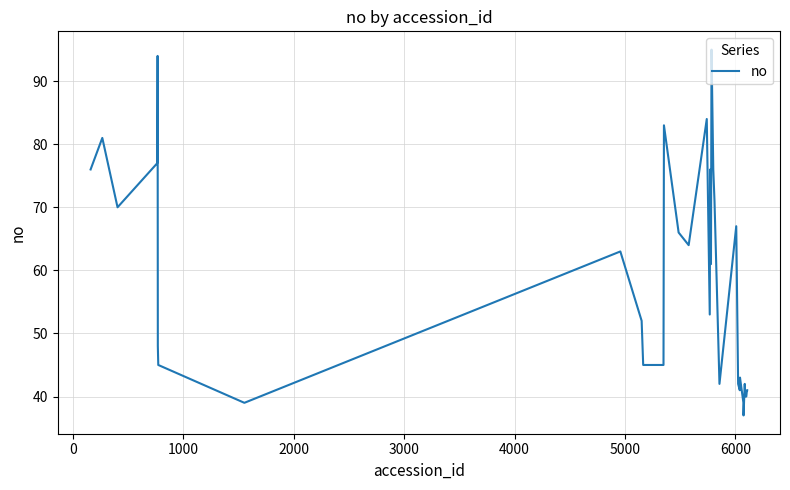

What is the maximum value shown in the chart?

95